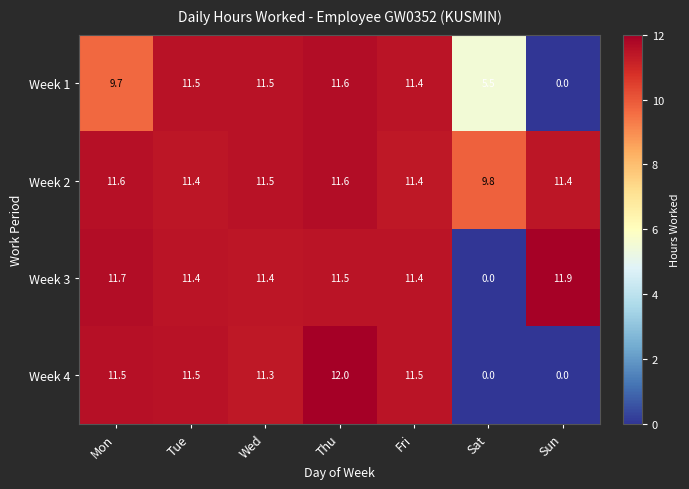

What is the average value of the Week 3 series?

9.9